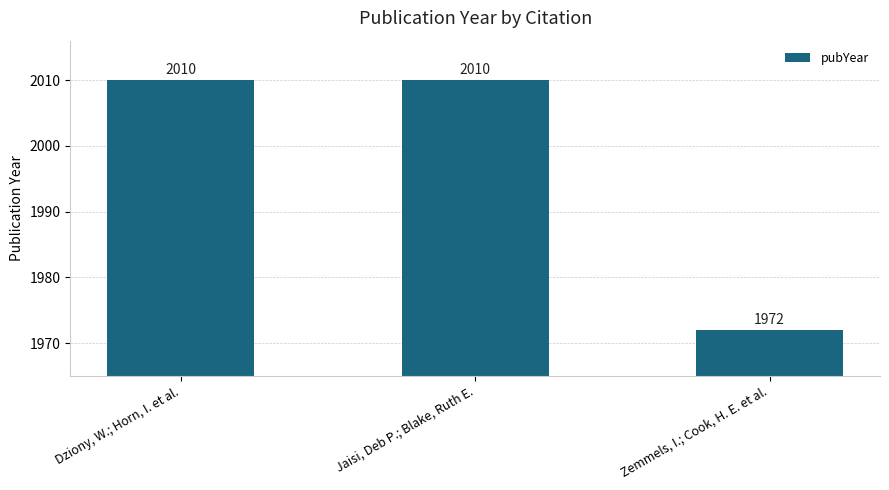

The value at Dziony, W.; Horn, I. et al. is 3104. True or false?

False